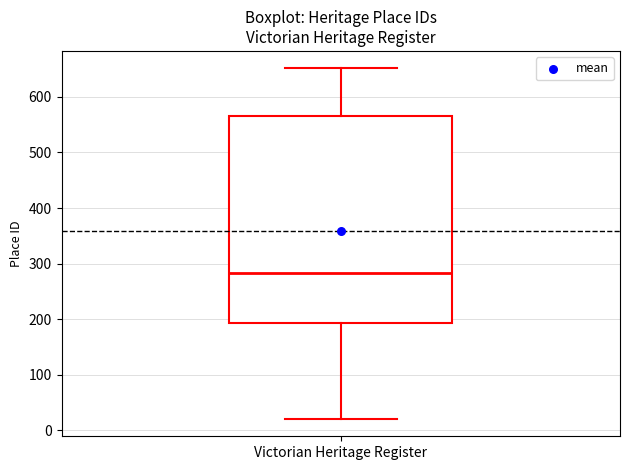

Transcribe this box plot: give where the median line is, the range the box spans, and where the two whiskers end, as read against the y-axis. The values are not printed on the chart, so give them approximately, as read against the axis.

median 280, box 190 to 570, whiskers 20 to 650